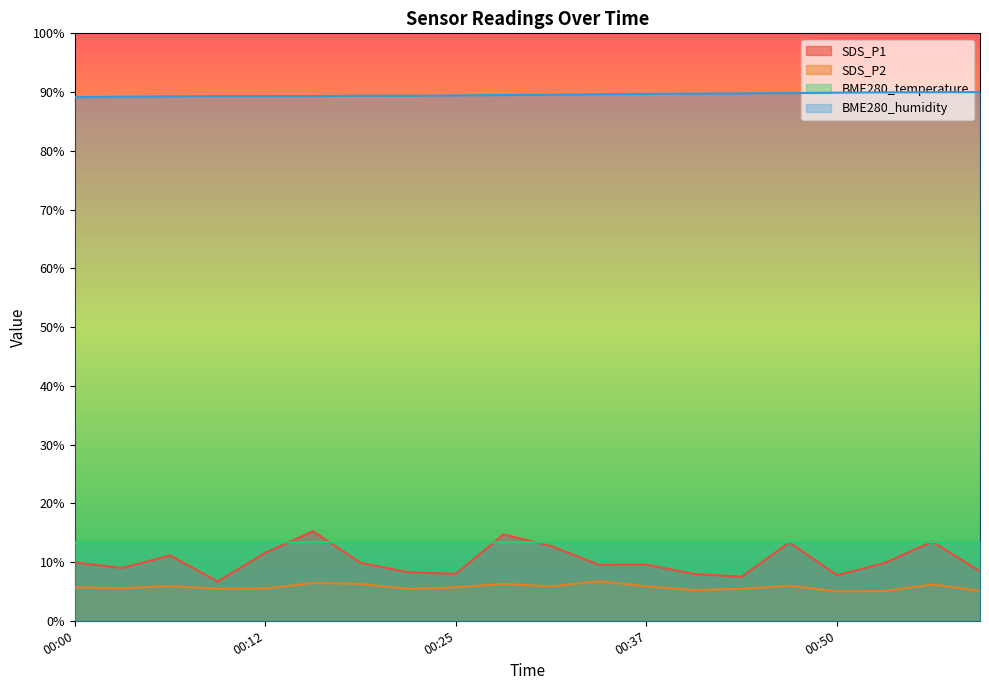

Which category has the highest value in the SDS_P1 series?

00:15